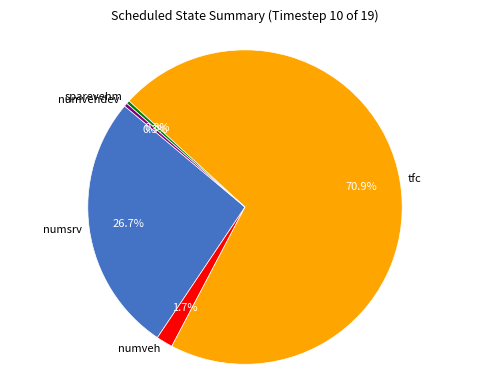

Combined, do numsrv and sparevehm account for over 50%?

No